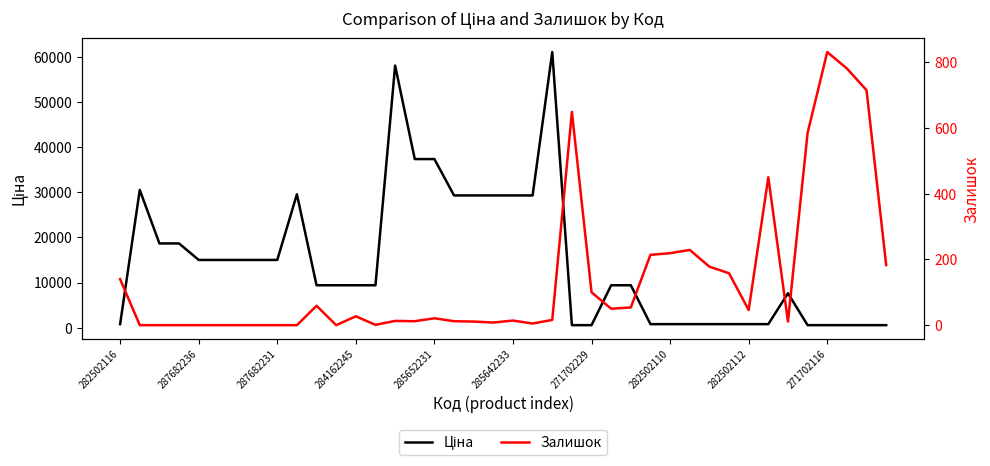

The Залишок series shows 2.3 at 19. True or false?

False